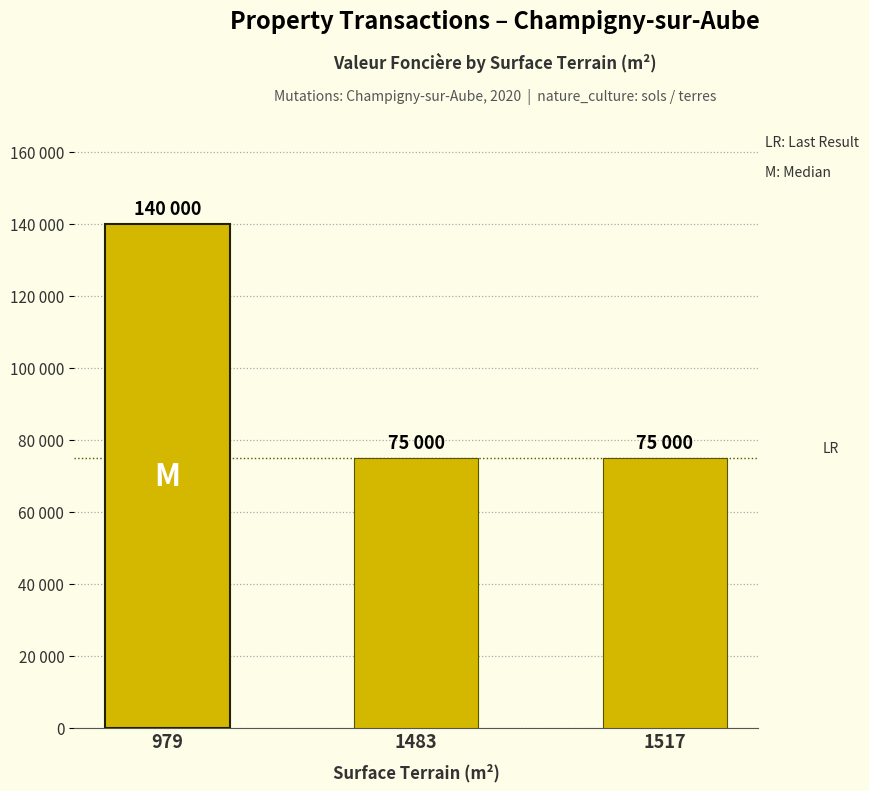

Are the bars horizontal?

No